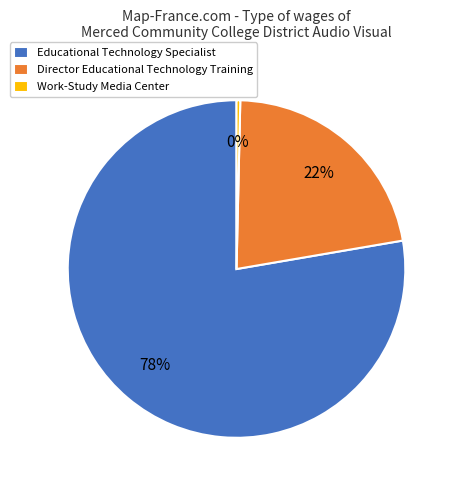

Which has a higher value, Work-Study Media Center or Educational Technology Specialist?

Educational Technology Specialist